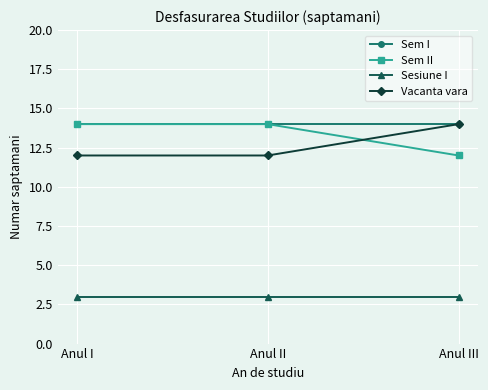

Reading left to right, extract all data points from this chart.

Sem I: Anul I=14	Anul II=14	Anul III=14
Sem II: Anul I=14	Anul II=14	Anul III=12
Sesiune I: Anul I=3	Anul II=3	Anul III=3
Vacanta vara: Anul I=12	Anul II=12	Anul III=14